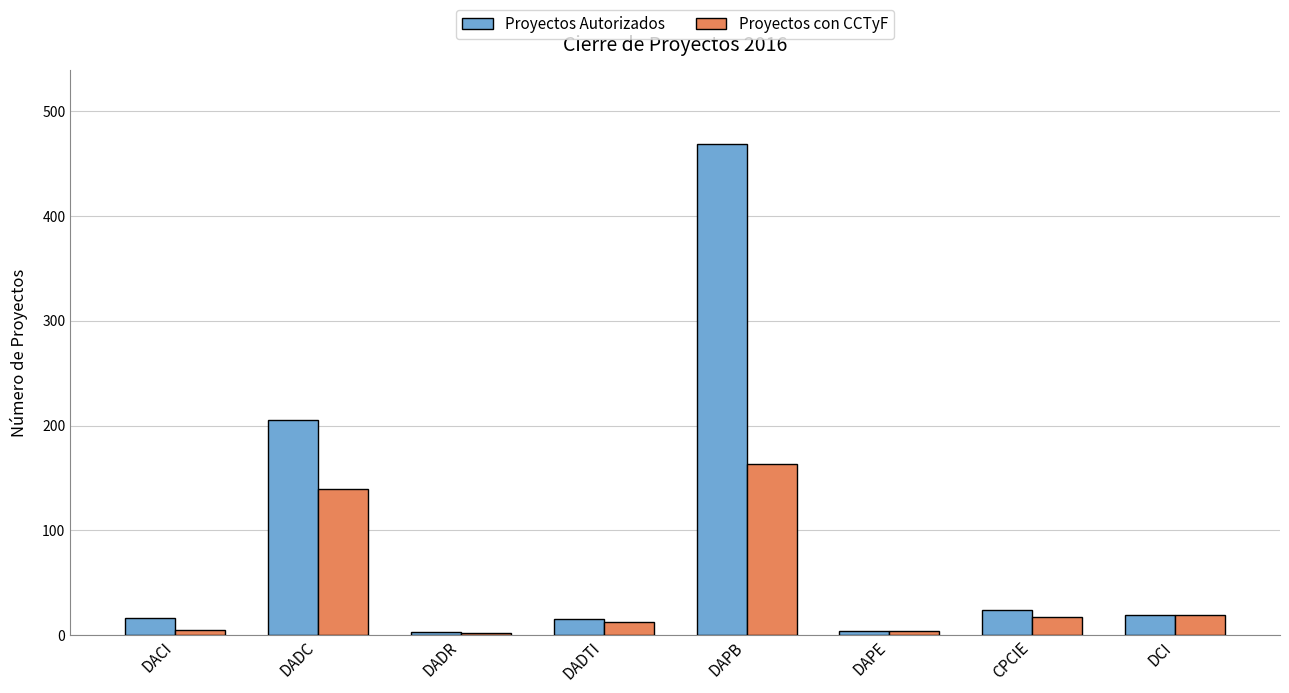

True or false: Proyectos con CCTyF has a value of 2 at DADR.

True